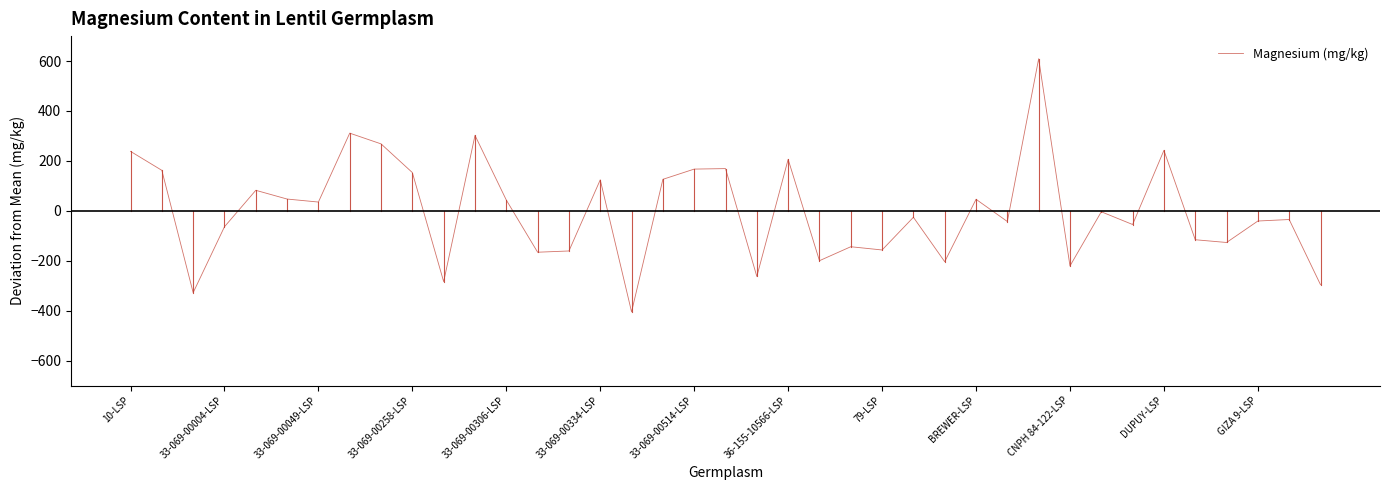

What is the maximum value shown in the chart?

609.3